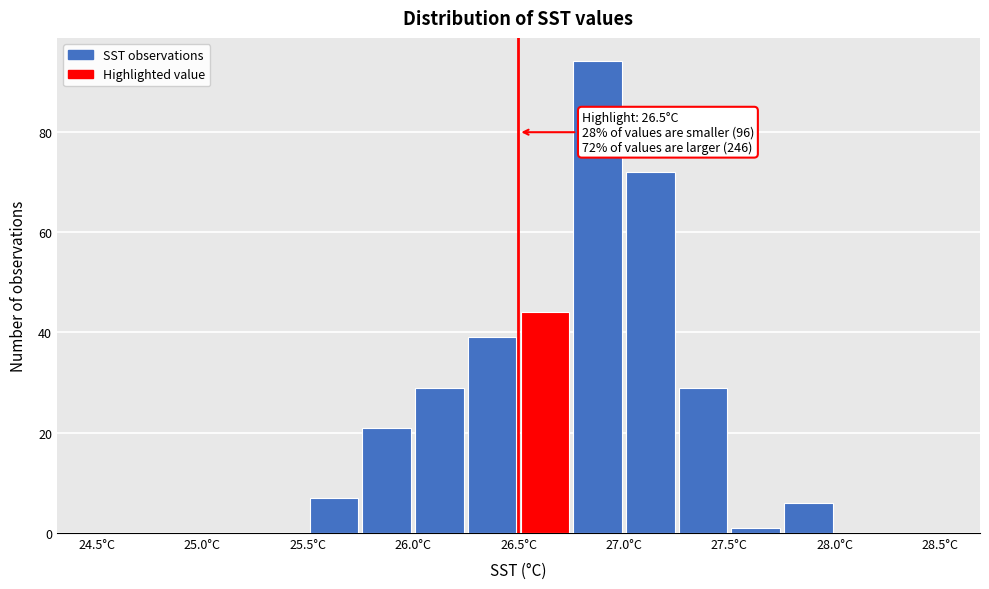

Which range on the x-axis has the tallest bar?

26.75 to 27.00